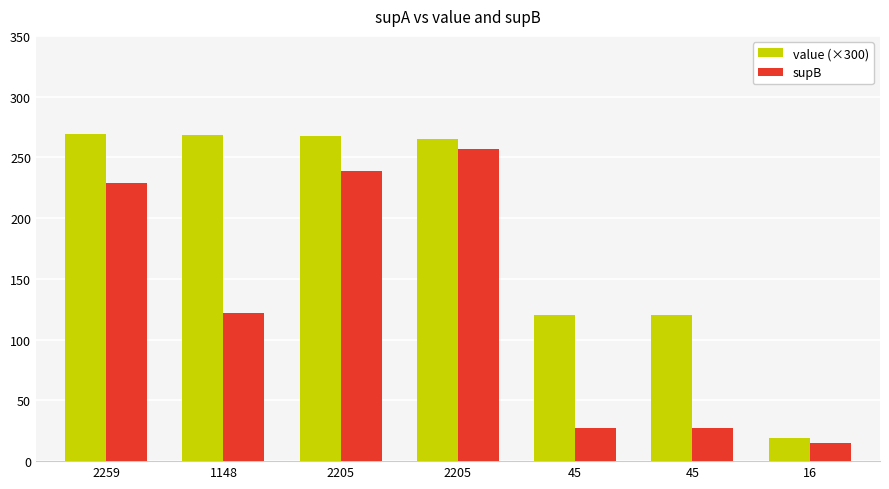

How many categories are shown in the chart?

7